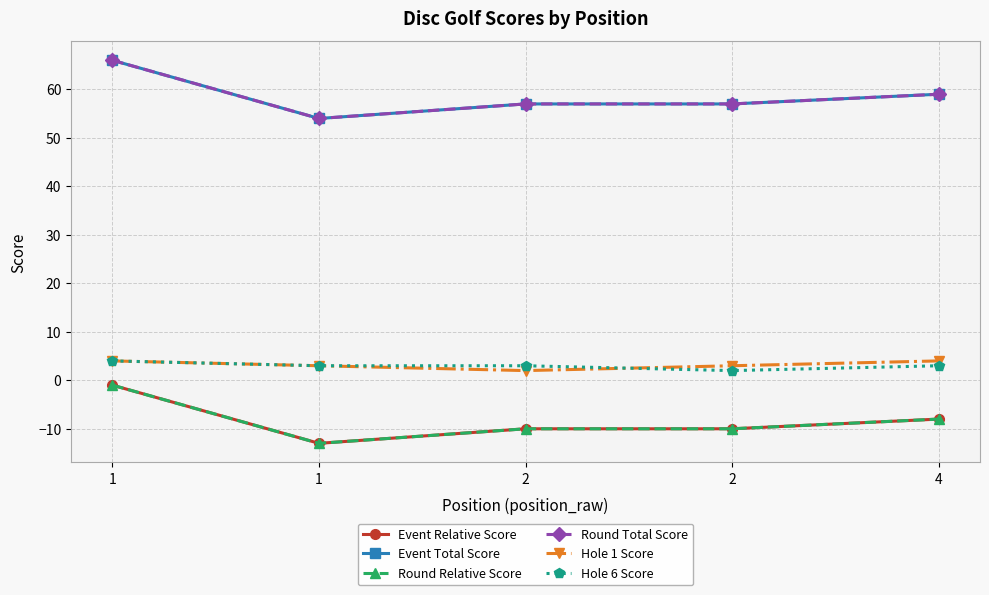

True or false: Event Total Score and Hole 1 Score intersect in this chart.

False